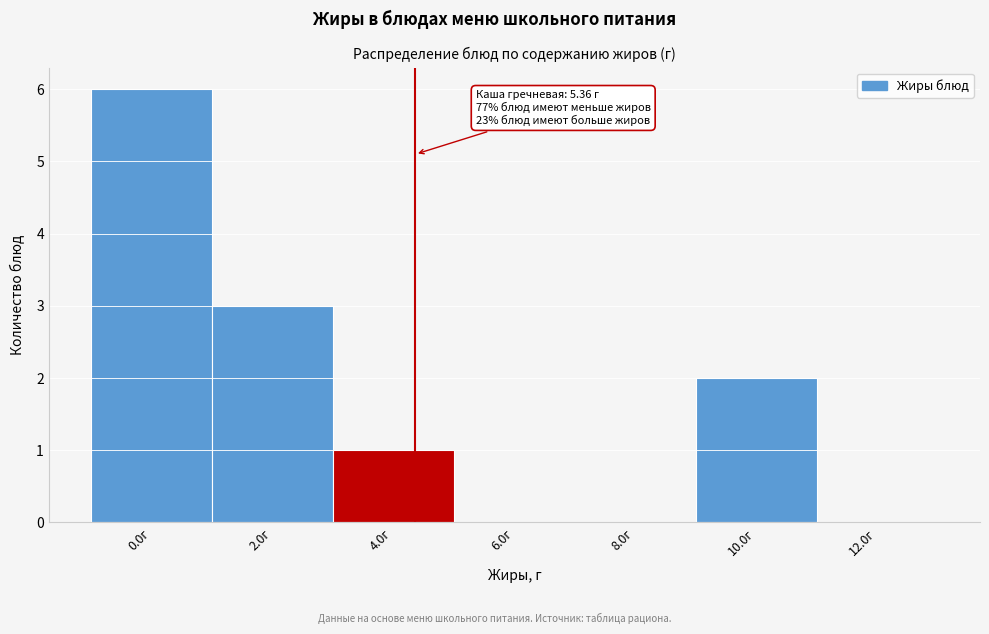

Reading left to right, what are all the values shown in this chart?

0.0г=6	2.0г=3	4.0г=1	6.0г=0	8.0г=0	10.0г=2	12.0г=0